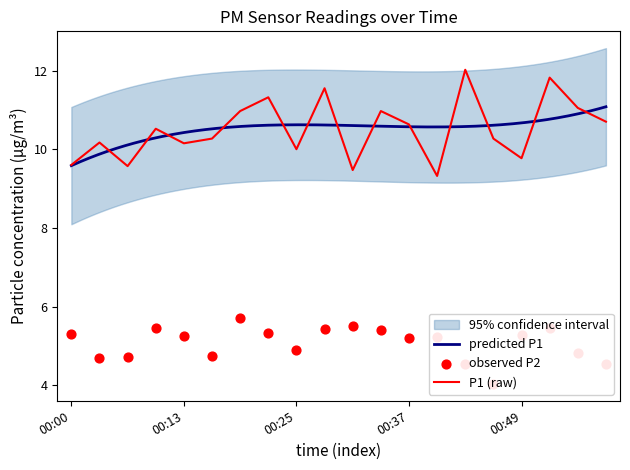

What is the total value across all series at 00:28?

17.0